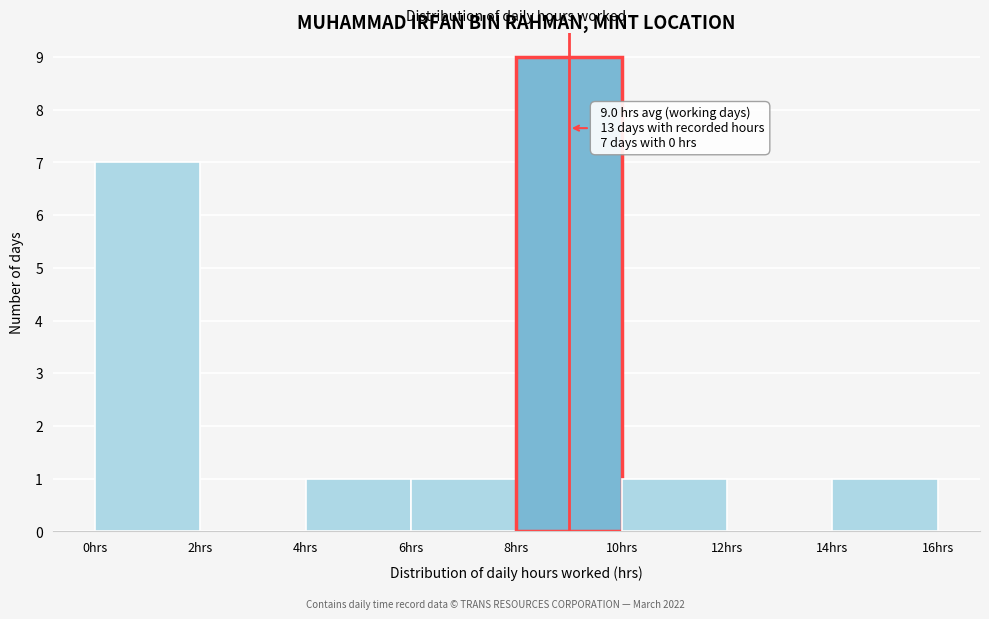

Over which range of the x-axis is the bar tallest?

8 to 10